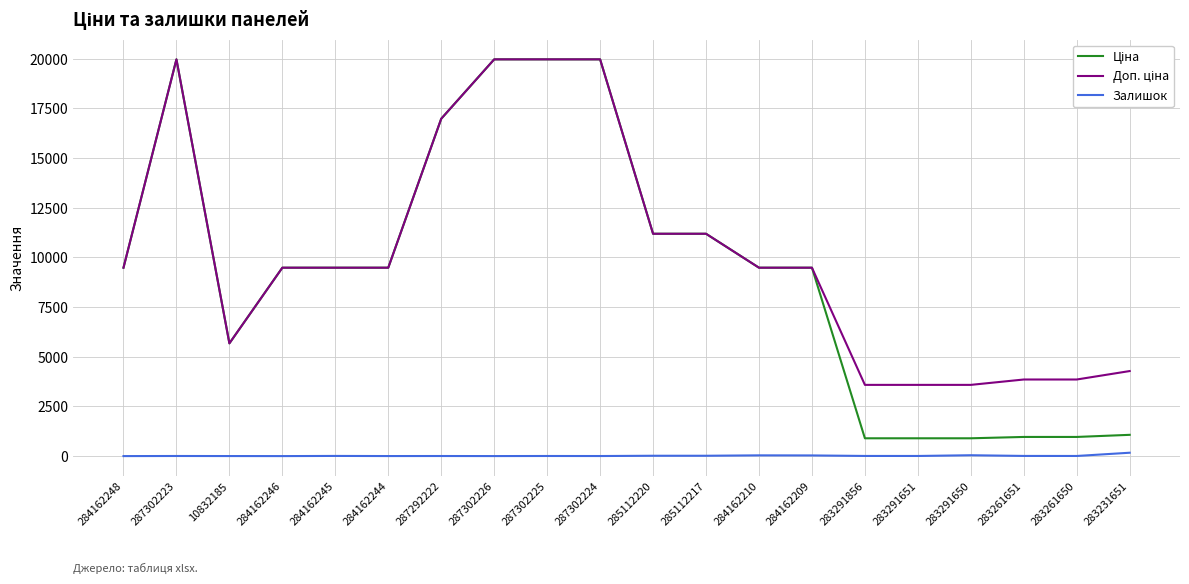

True or false: Залишок has a value of 169.0 at 283231651.

True